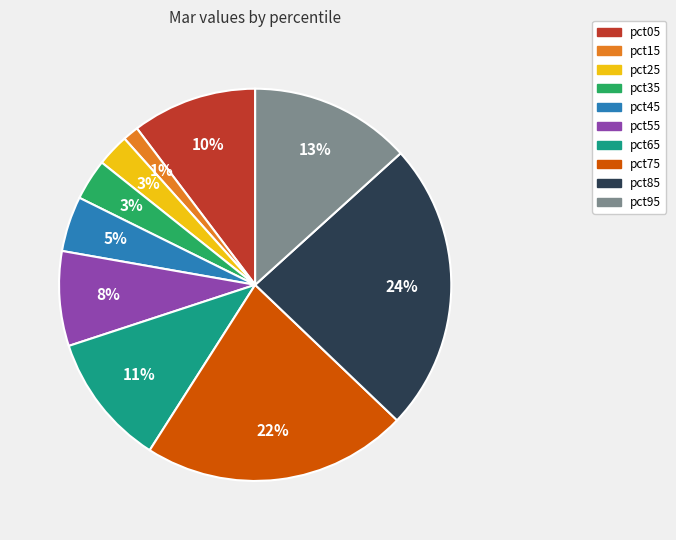

What percentage is the pct15 slice, to the nearest percent?

1%